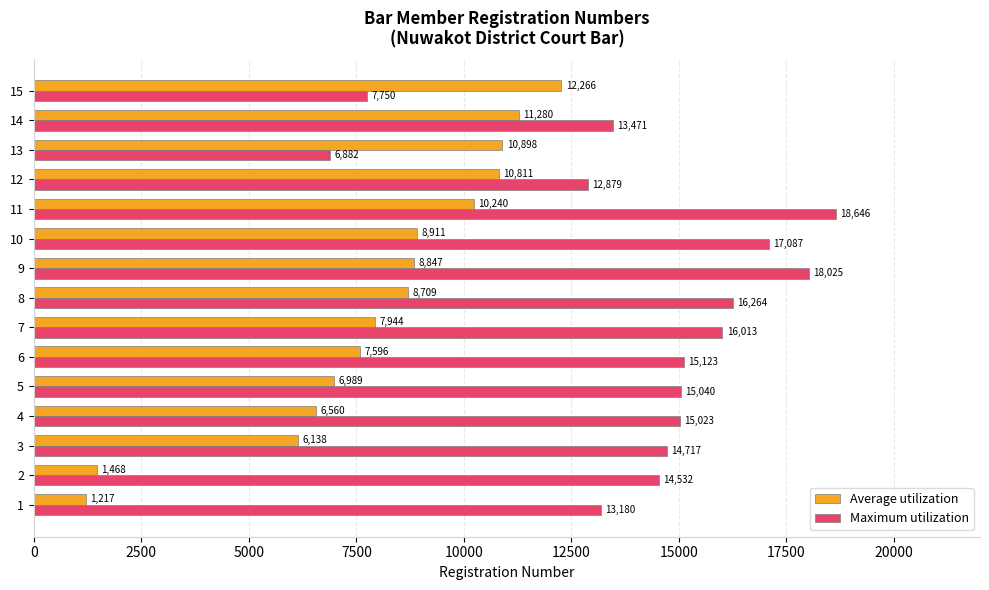

Rank the series by their average value, from highest to lowest.

Maximum utilization, Average utilization